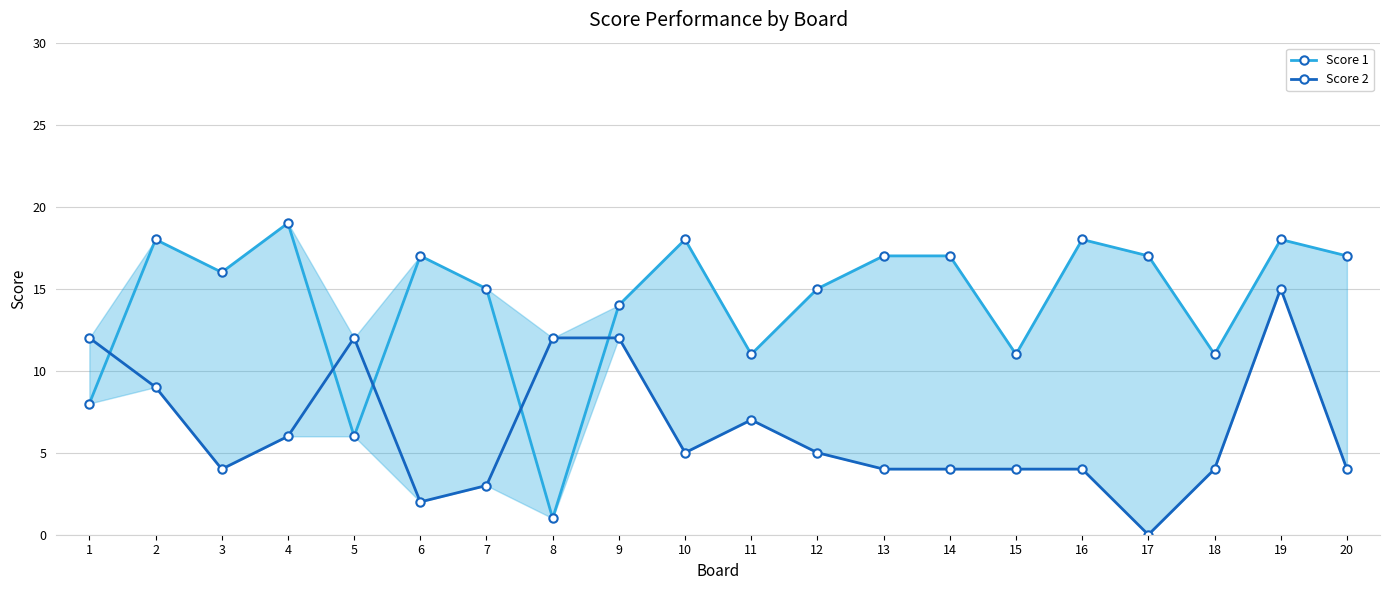

The Score 1 series shows 16 at 3. True or false?

True